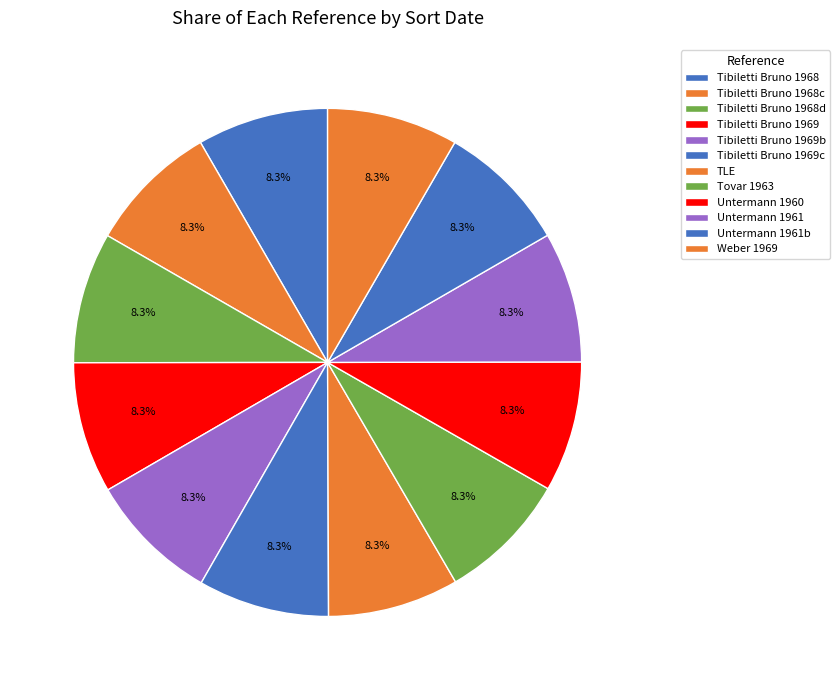

True or false: Untermann 1961 accounts for 1% of the total.

False